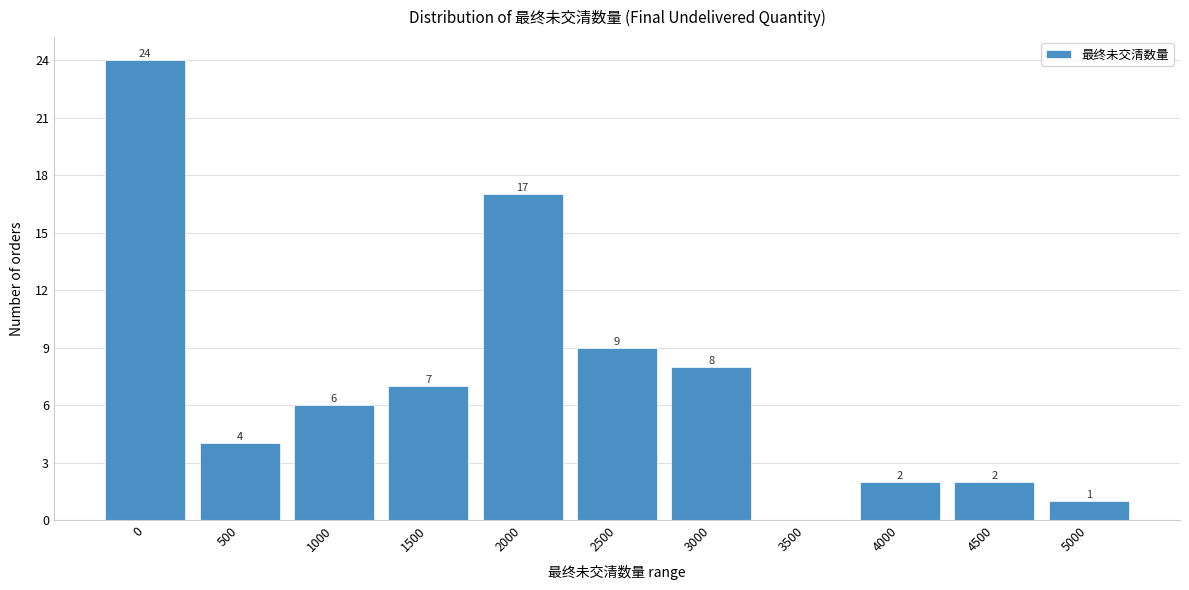

Reading left to right, list all the values displayed in this chart.

0=24	500=4	1000=6	1500=7	2000=17	2500=9	3000=8	3500=0	4000=2	4500=2	5000=1